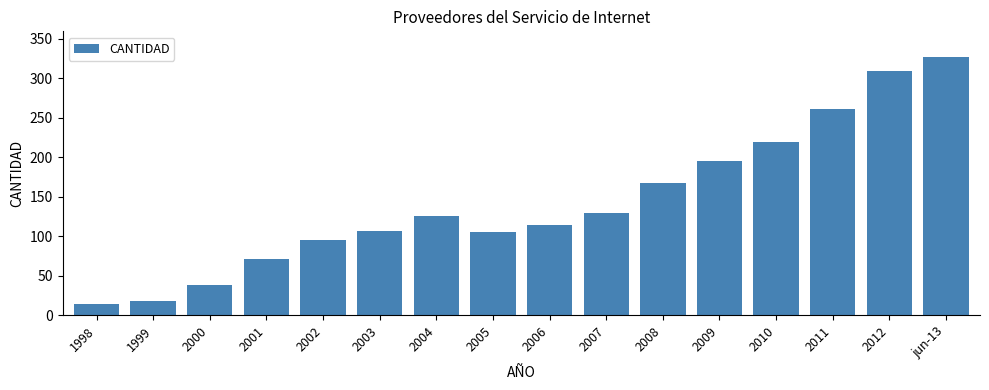

Reading left to right, list all the values displayed in this chart.

1998=14	1999=18	2000=39	2001=72	2002=96	2003=107	2004=126	2005=105	2006=114	2007=130	2008=167	2009=195	2010=219	2011=261	2012=309	jun-13=327